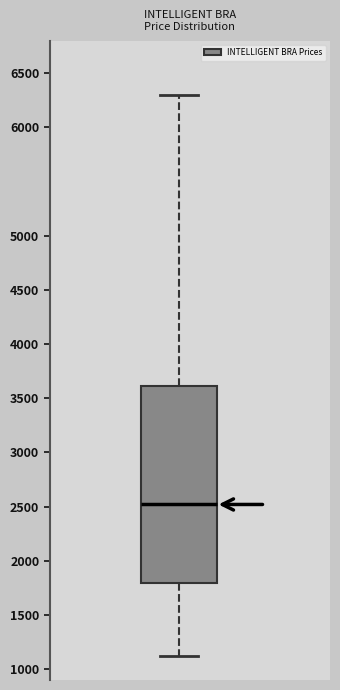

Read this box plot against the y-axis: the position of the median line, the range covered by the box, and the ends of both whiskers. The values are not printed on the chart, so give them approximately, as read against the axis.

median 2500, box 1800 to 3600, whiskers 1100 to 6300